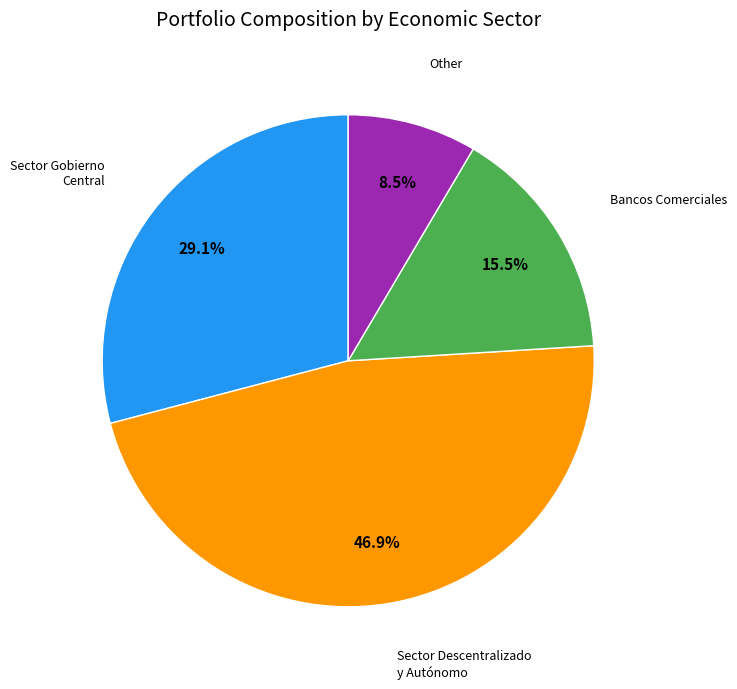

Is there any slice that represents more than half of the pie?

No